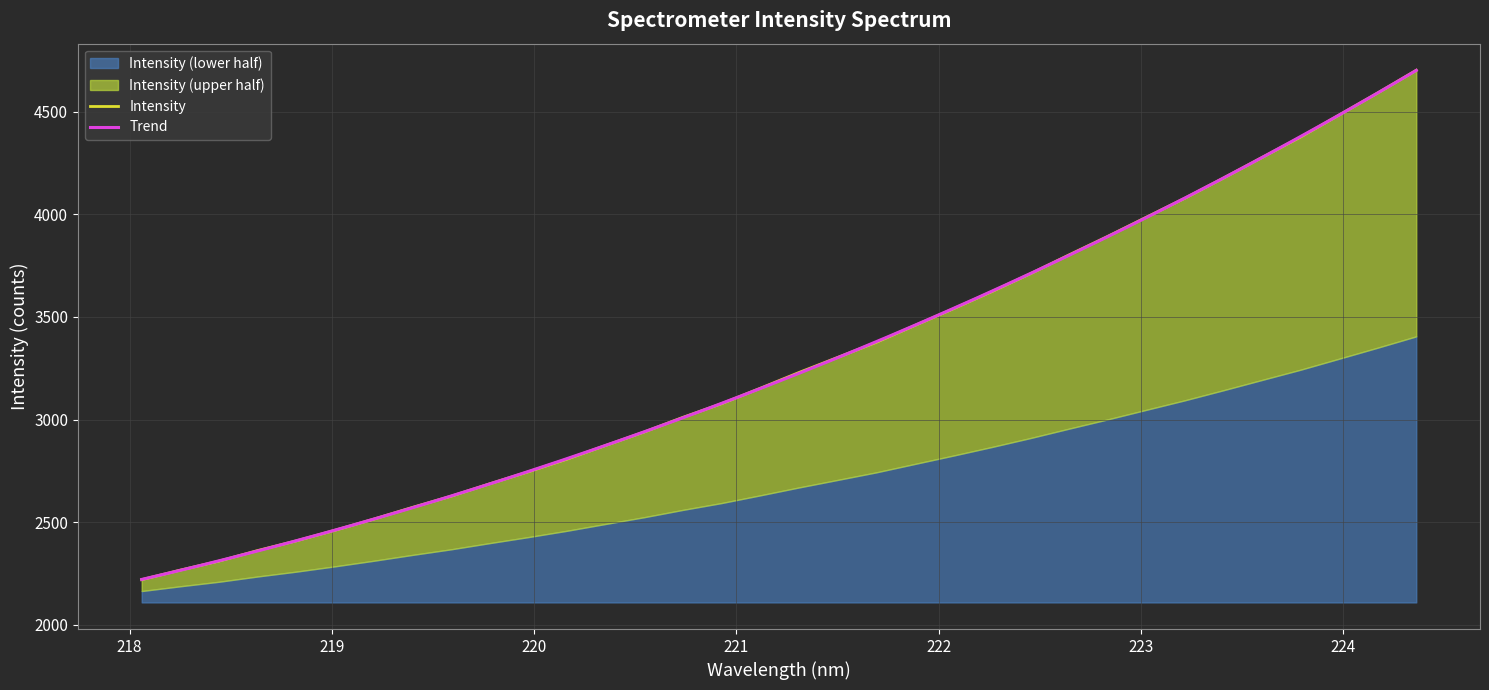

At which category does the chart reach its peak across all series?

224.3616